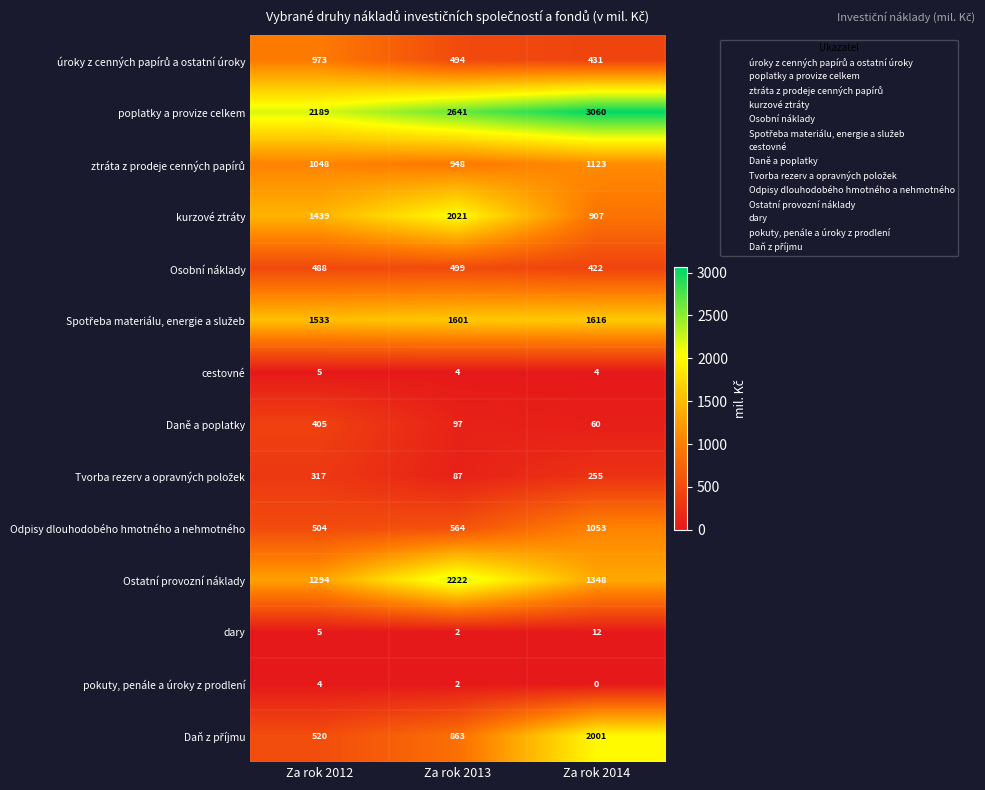

Which series has the largest total across all categories?

poplatky a provize celkem